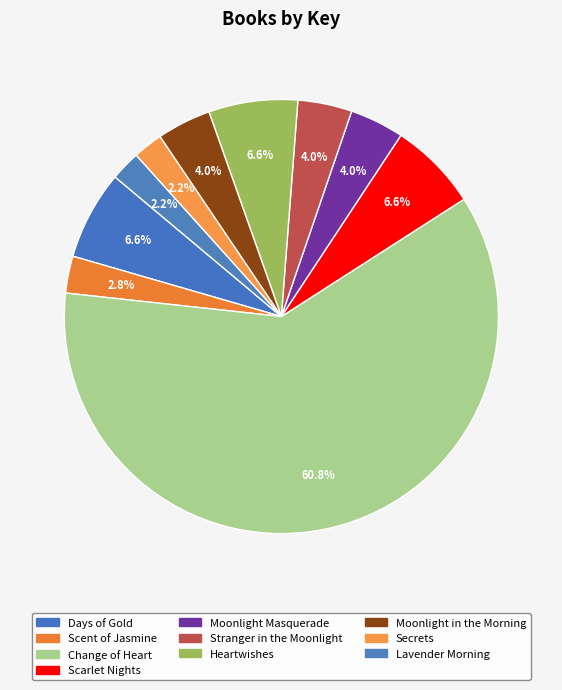

To the nearest percent, what is the combined percentage of Lavender Morning and Change of Heart?

63%